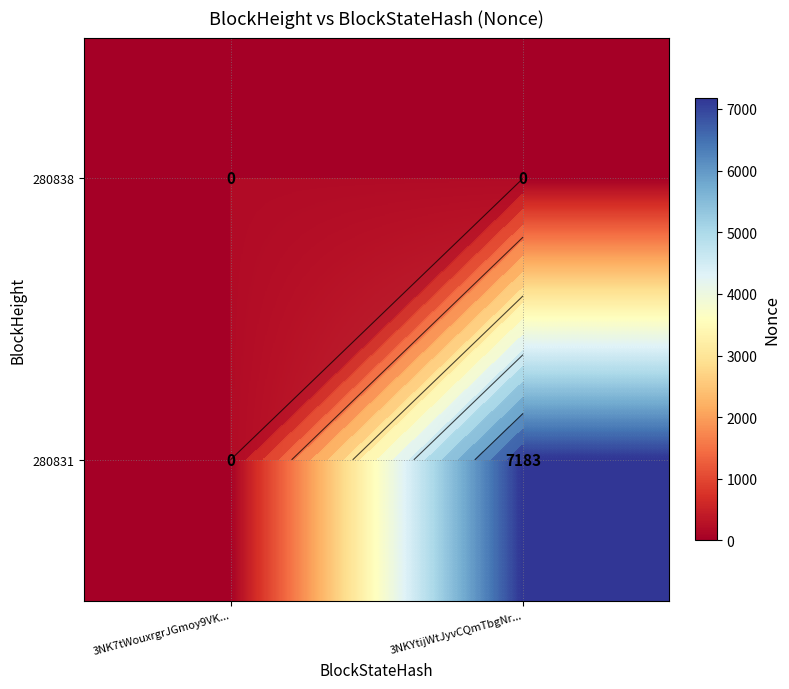

What is the maximum value for 280831?

7183